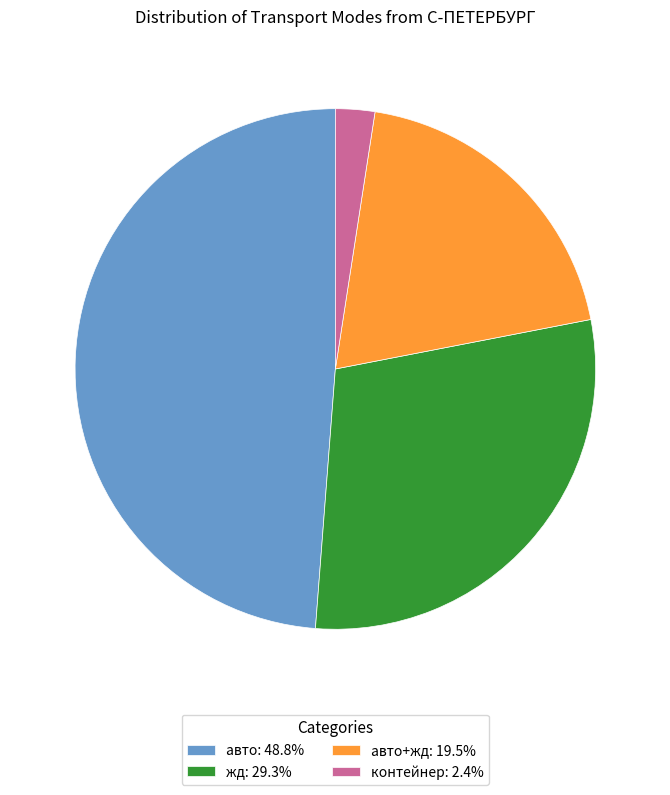

Is there a majority slice in this chart?

No